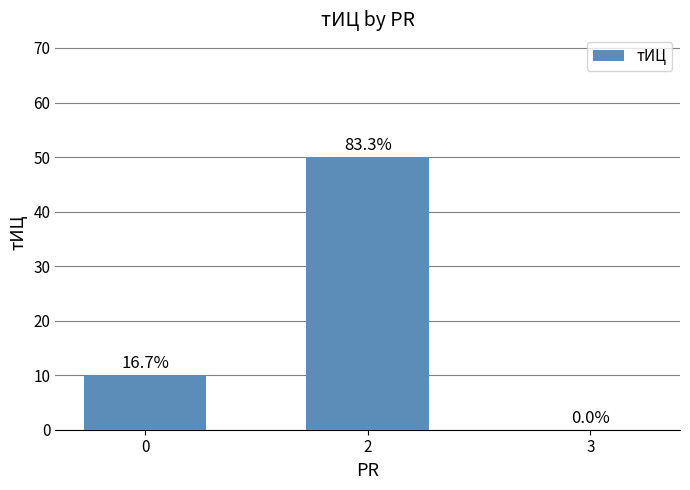

Reading left to right, what are all the values shown in this chart?

10	50	0